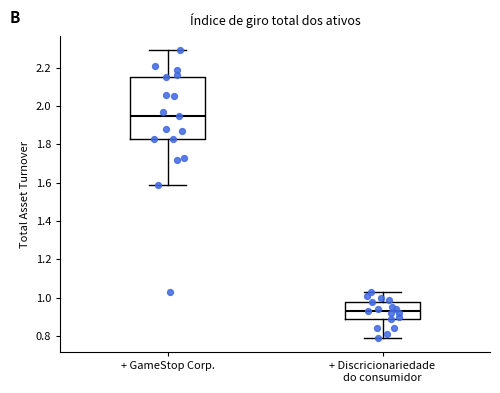

Which box is the tallest, from its lower edge to its upper edge?

+ GameStop Corp.